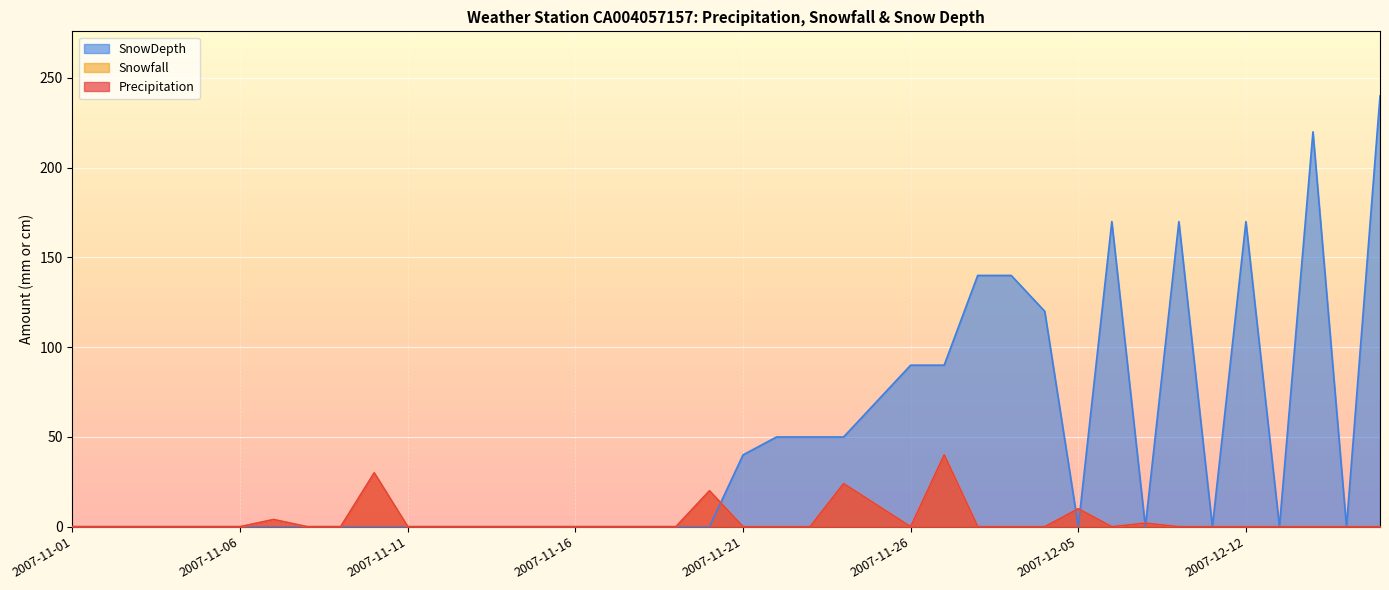

True or false: Precipitation and SnowDepth cross at least once.

True